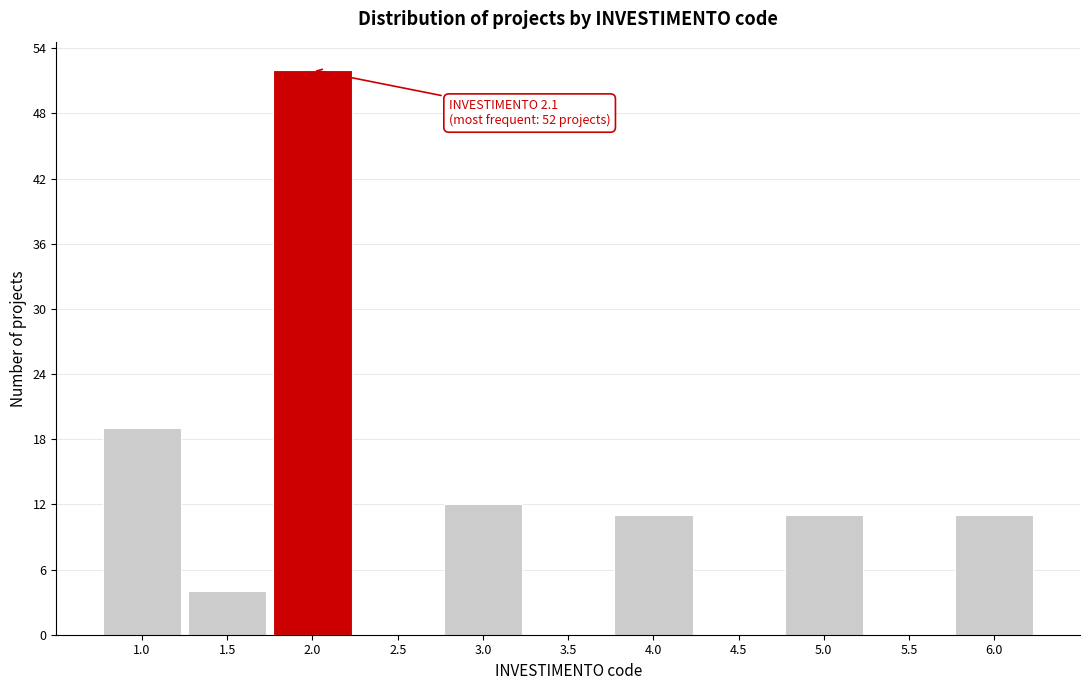

The value at 5.0 is 16. True or false?

False